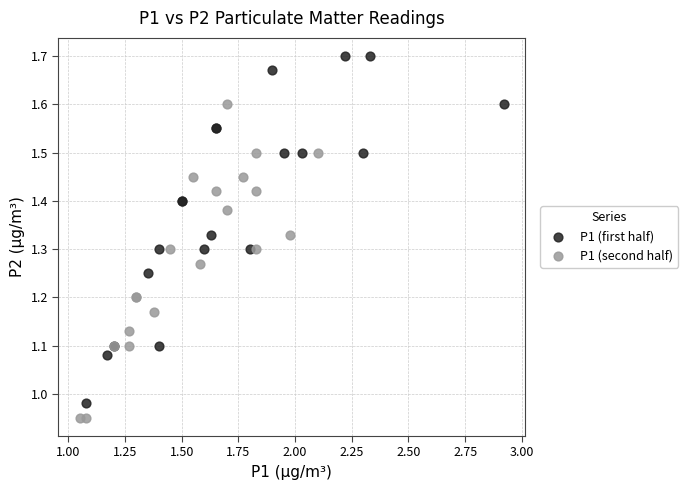

Which series contains the highest Y value?

P1 (first half)